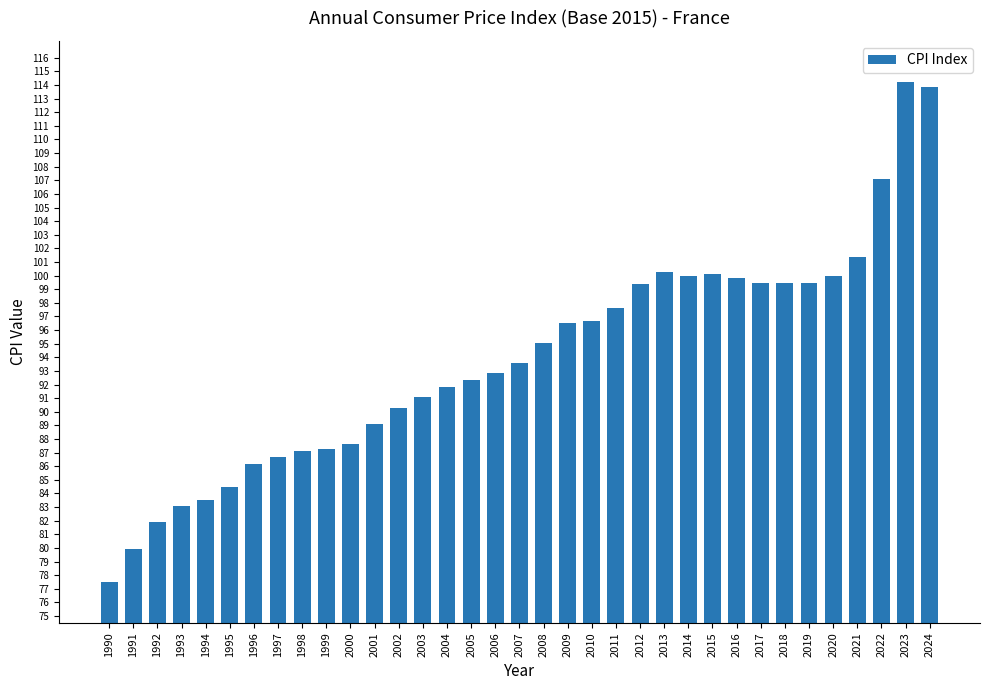

What is the change in value from 2003 to 2004?

+0.7